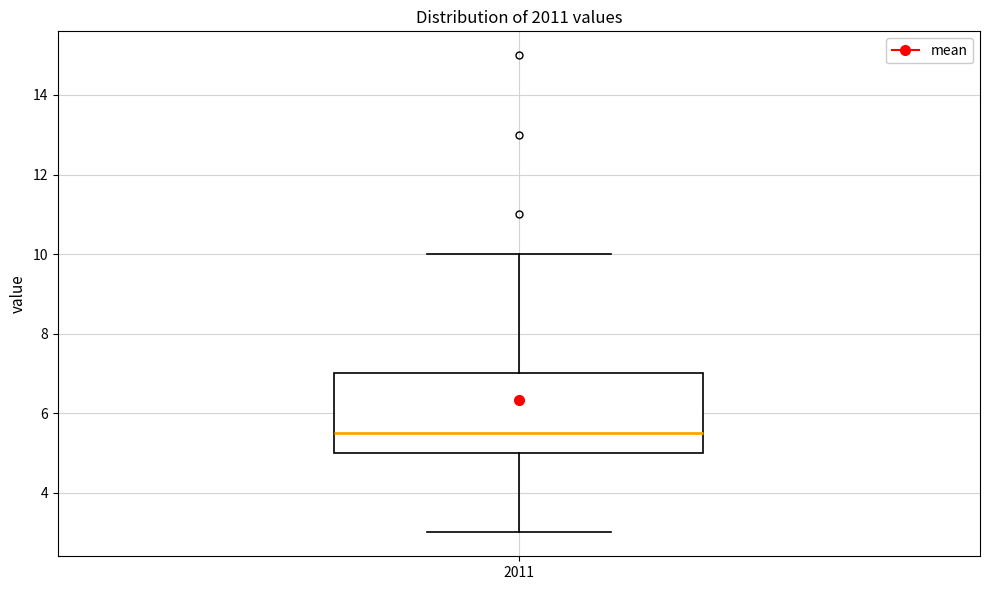

Transcribe this box plot: give where the median line is, the range the box spans, and where the two whiskers end, as read against the y-axis. The values are not printed on the chart, so give them approximately, as read against the axis.

median 5.6, box 5.0 to 7.0, whiskers 3.0 to 10.0